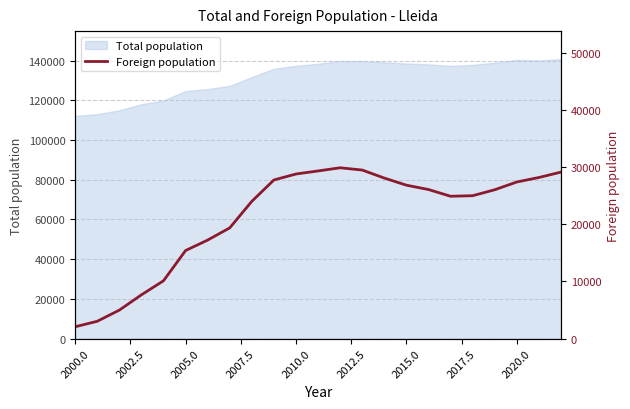

What is the lowest value of the Total population series?

112194